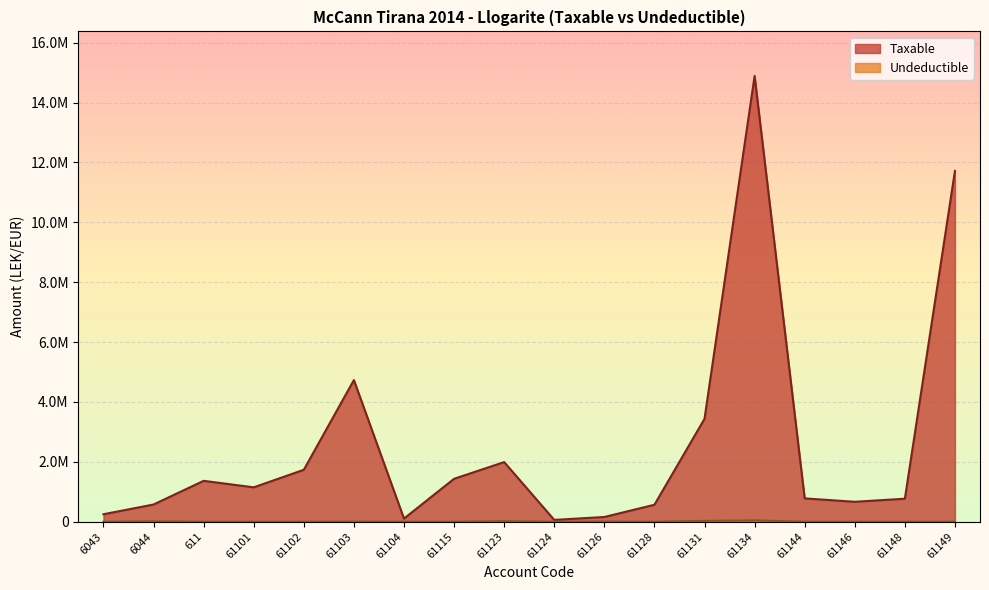

What is the difference between the Undeductible values at 61124 and 61103?

3920.0